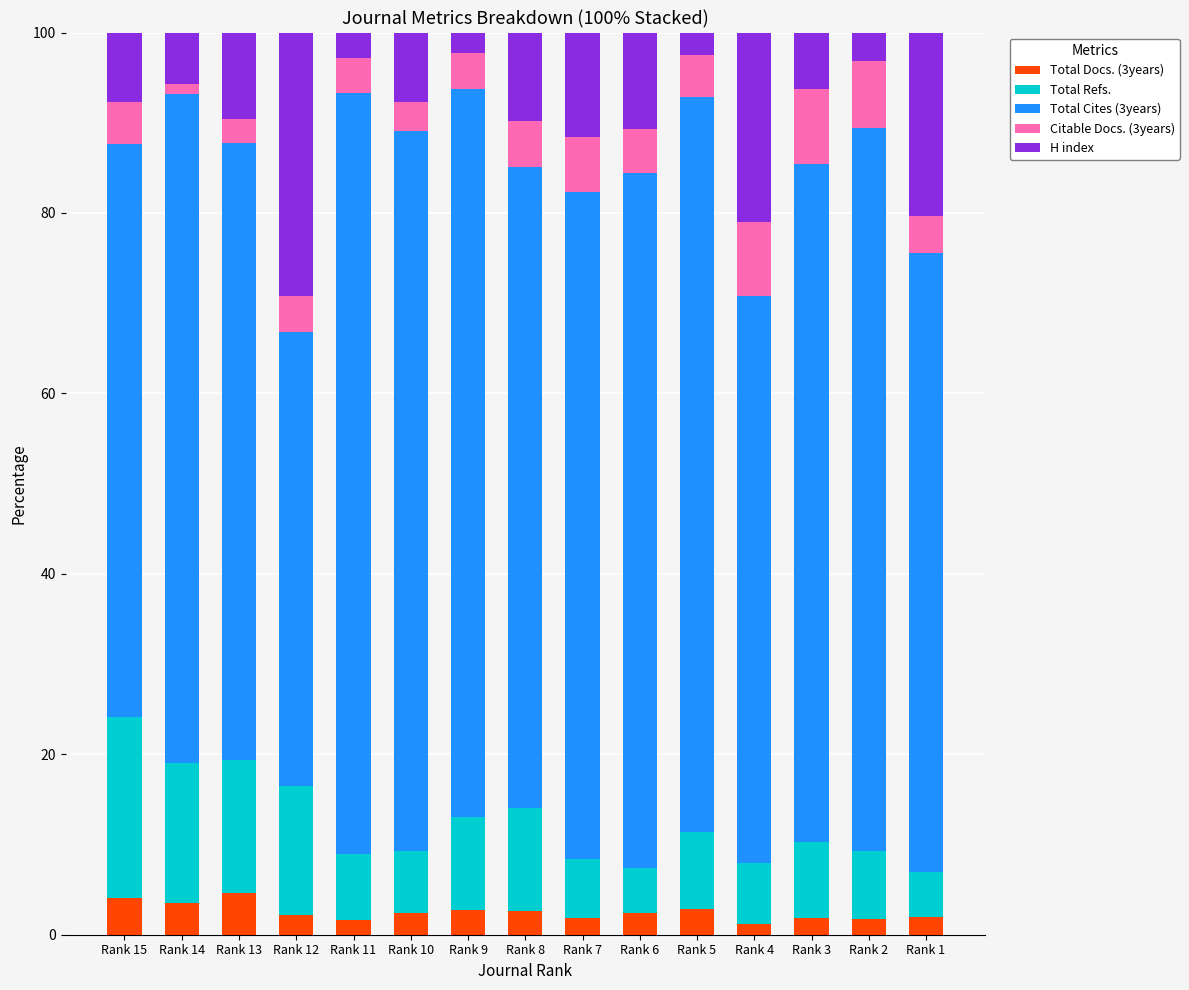

What is the total value across all series at Rank 8?

100.0